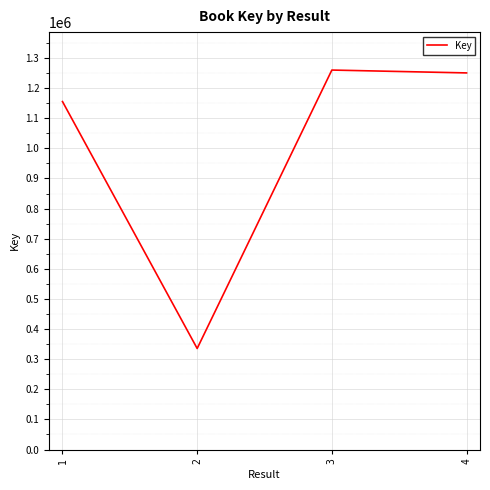

Where is the first local minimum?

2